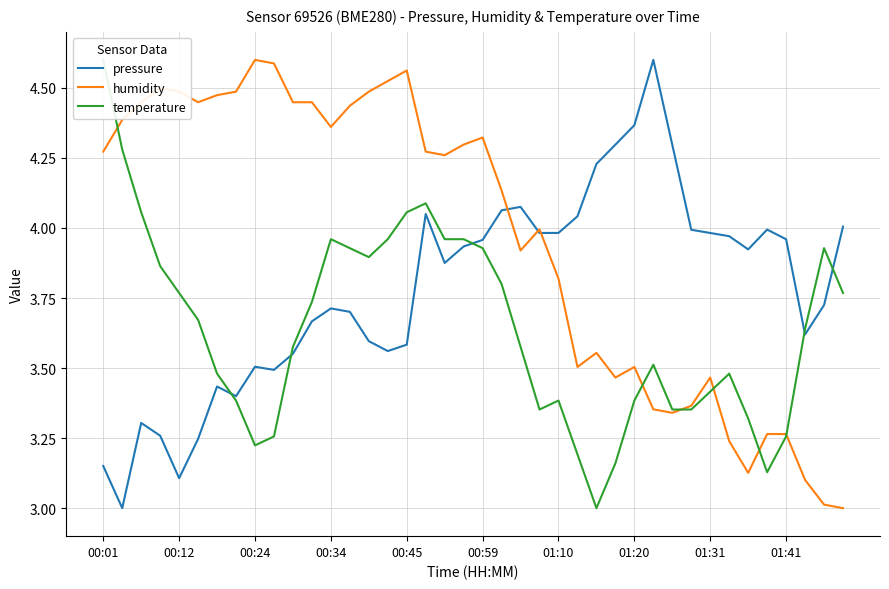

What is the lowest value of the humidity series?

3.0